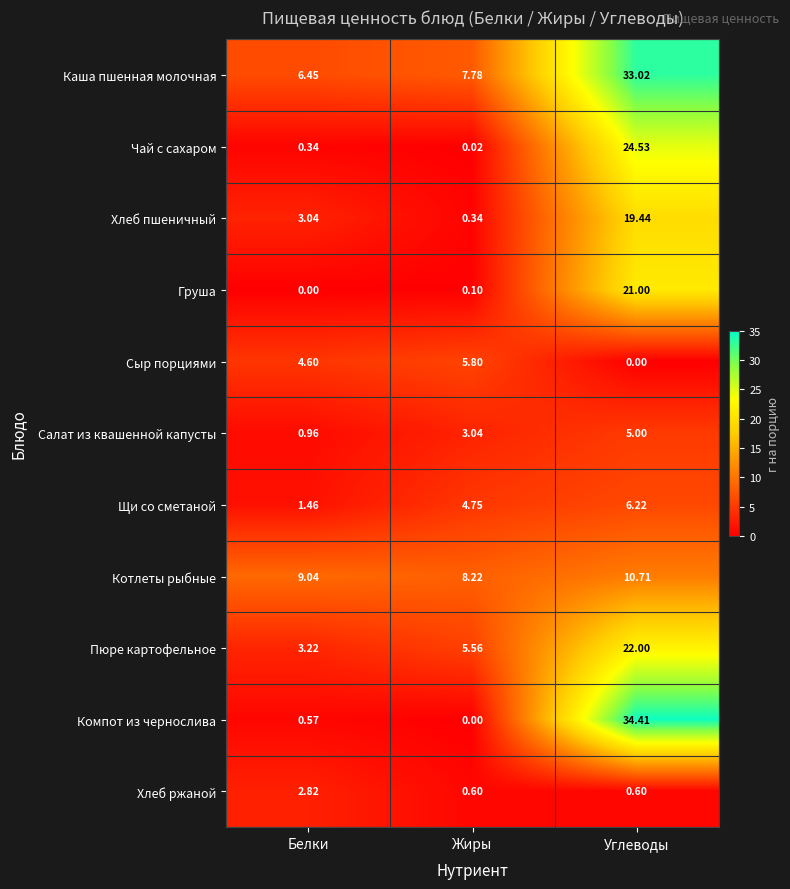

How many values in Груша are above zero?

2